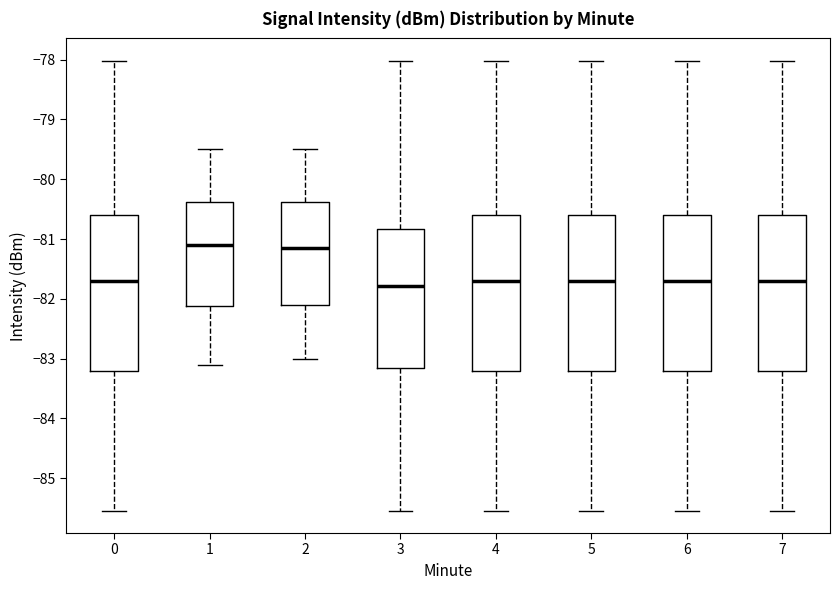

Reading left to right, transcribe this box plot: for each box, give where its median line is, the range the box spans, and where its two whiskers end, as read against the y-axis. The values are not printed on the chart, so give them approximately, as read against the axis.

0: median -81.7, box -83.2 to -80.6, whiskers -85.5 to -78.0
1: median -81.1, box -82.1 to -80.4, whiskers -83.1 to -79.5
2: median -81.1, box -82.1 to -80.4, whiskers -83.0 to -79.5
3: median -81.8, box -83.1 to -80.8, whiskers -85.5 to -78.0
4: median -81.7, box -83.2 to -80.6, whiskers -85.5 to -78.0
5: median -81.7, box -83.2 to -80.6, whiskers -85.5 to -78.0
6: median -81.7, box -83.2 to -80.6, whiskers -85.5 to -78.0
7: median -81.7, box -83.2 to -80.6, whiskers -85.5 to -78.0